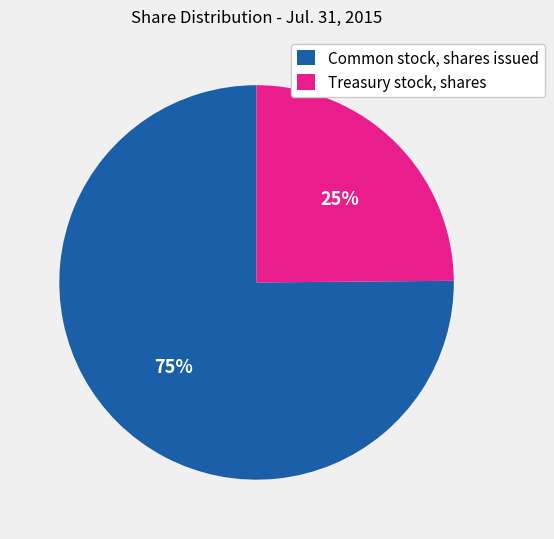

What percentage is the Treasury stock, shares slice, to the nearest percent?

25%